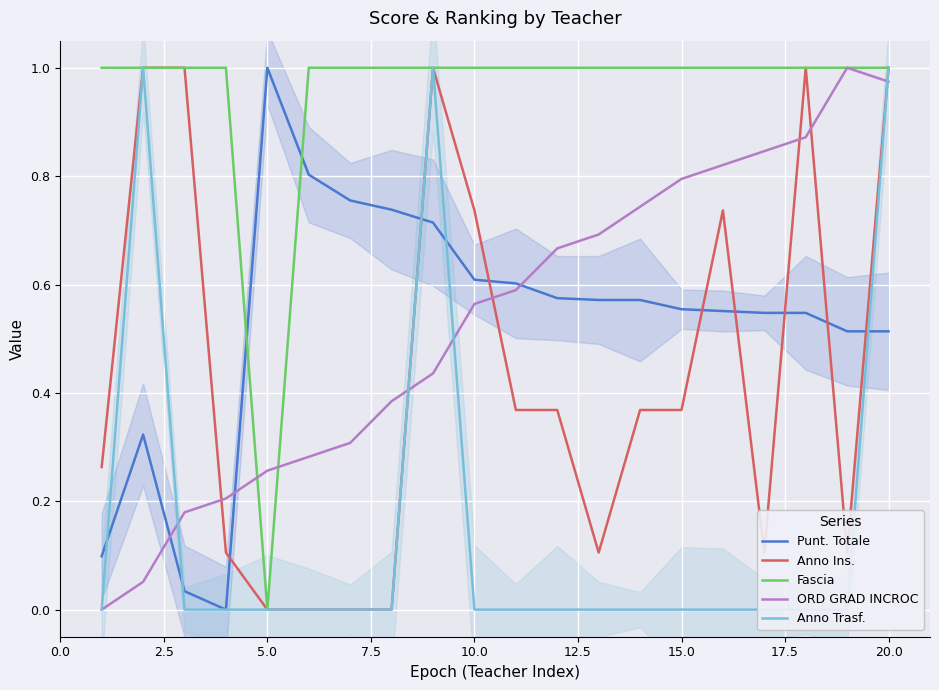

What is the sum of all ORD GRAD INCROC values?

10.7